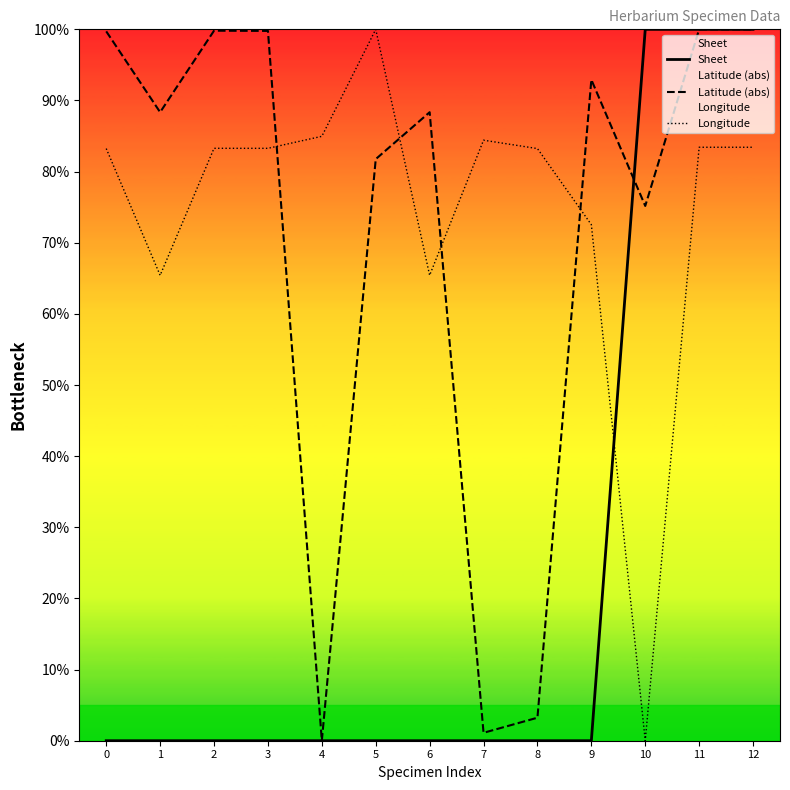

Read the Latitude (abs) value at 0.

99.7